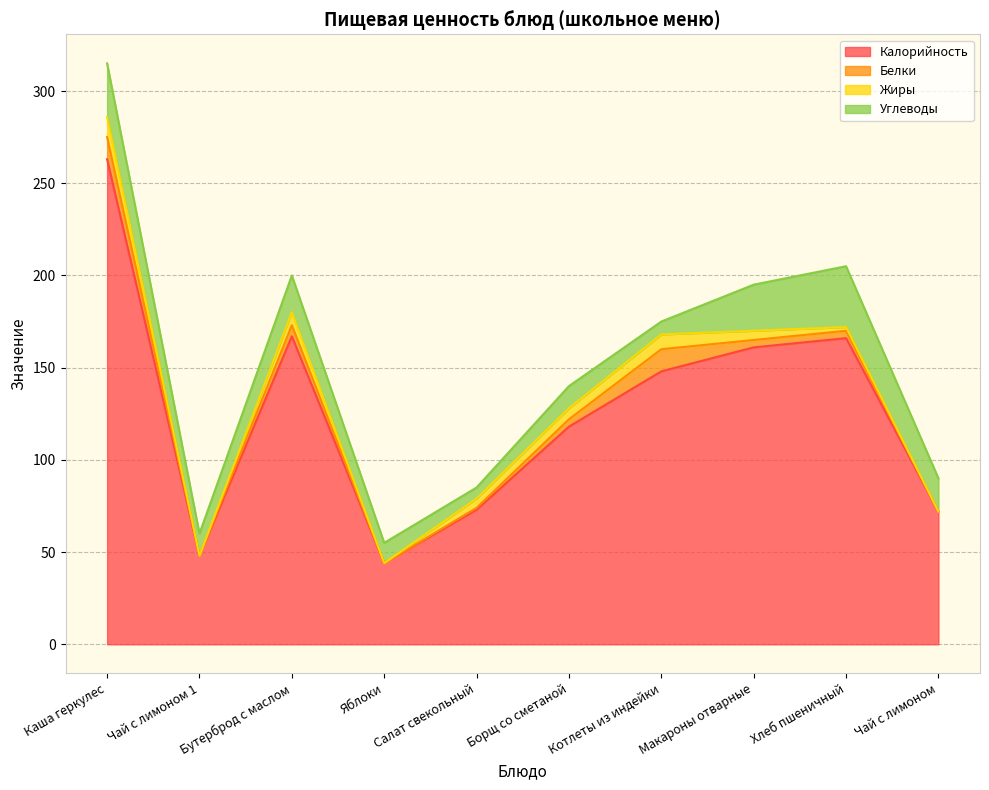

What is the maximum value shown in the chart?

263